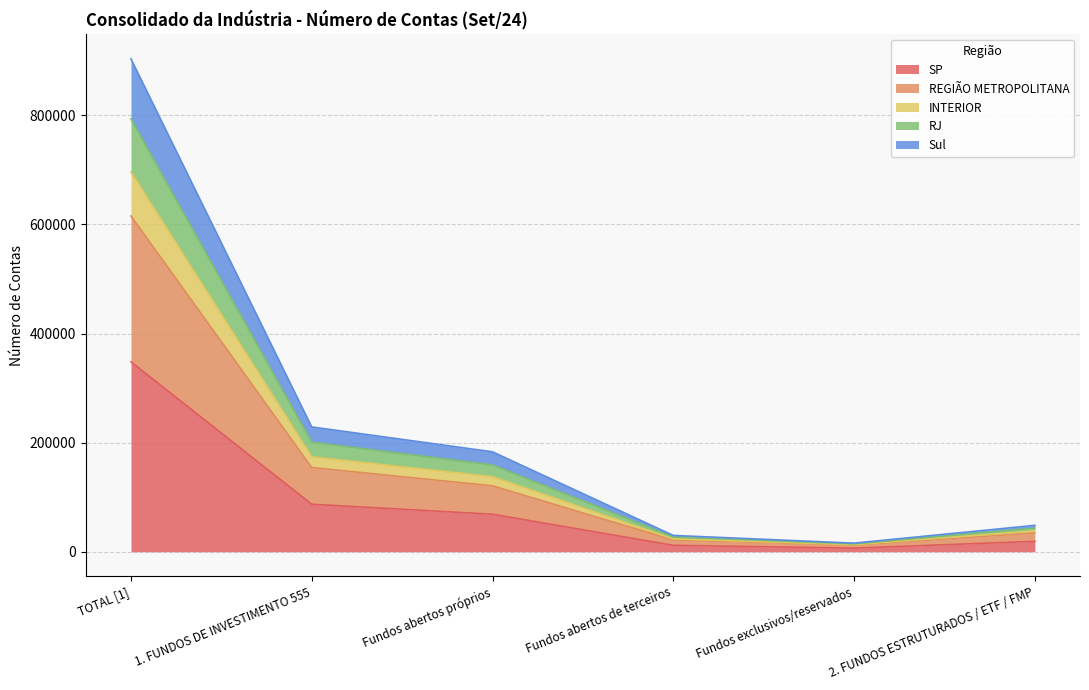

At which category is the sum across all series the highest?

TOTAL [1]